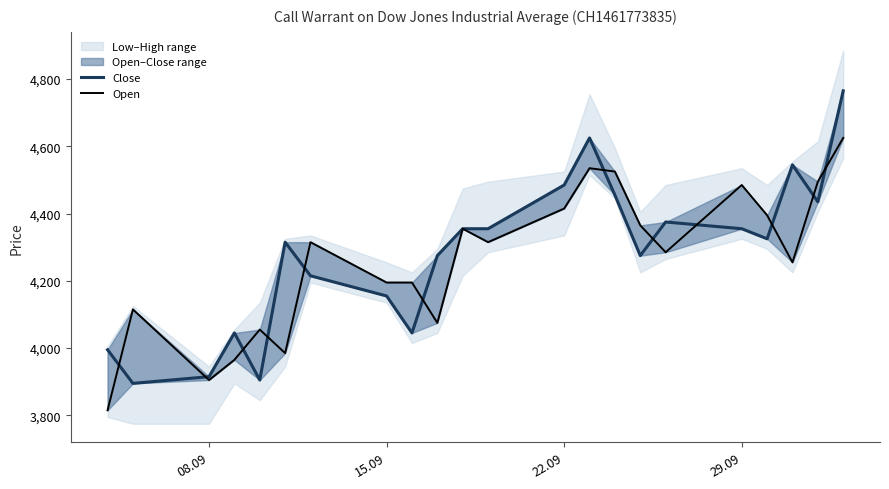

List the series in order of their peak value, lowest first.

Open, Close